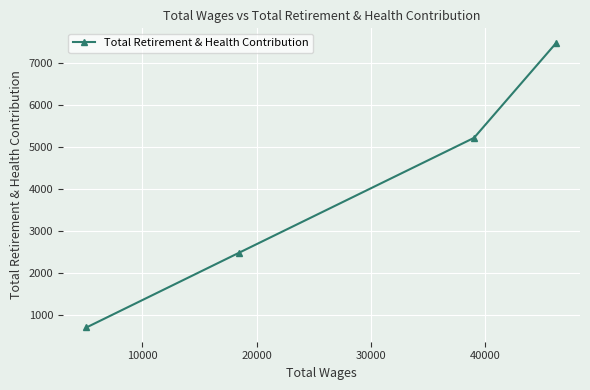

How many lines are shown in the chart?

1